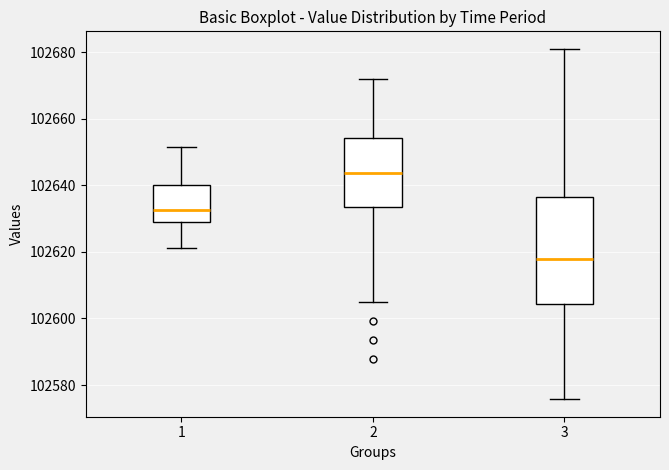

Reading left to right, transcribe this box plot: for each box, give where its median line is, the range the box spans, and where its two whiskers end, as read against the y-axis. The values are not printed on the chart, so give them approximately, as read against the axis.

1: median 102632, box 102628 to 102640, whiskers 102622 to 102652
2: median 102644, box 102634 to 102654, whiskers 102604 to 102672
3: median 102618, box 102604 to 102636, whiskers 102576 to 102682